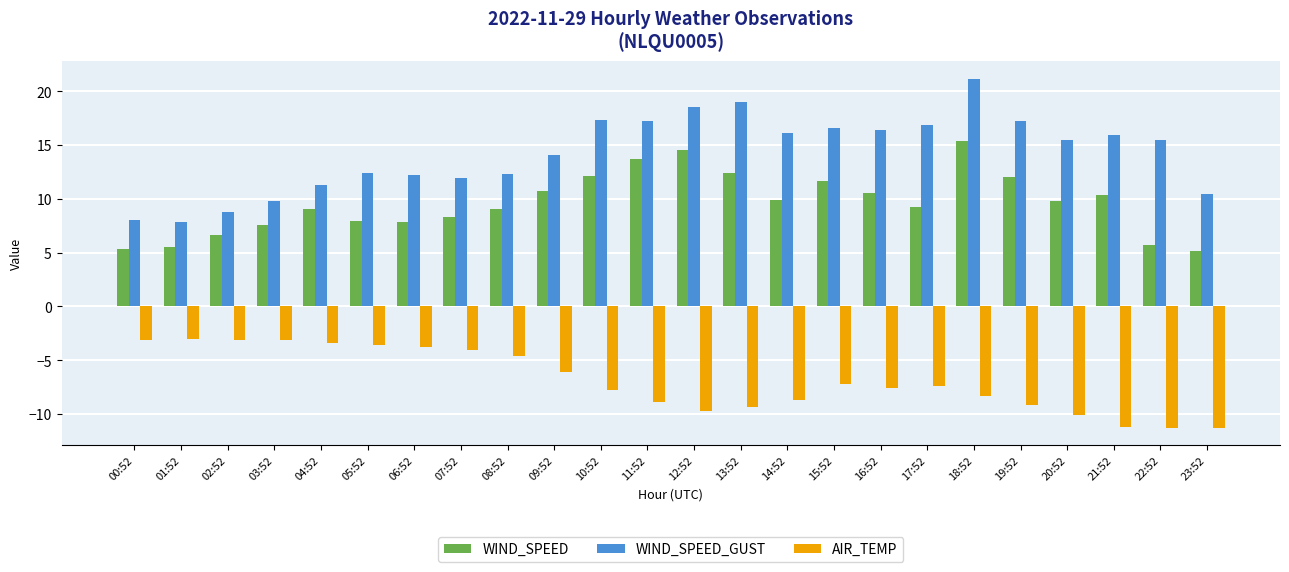

Rank the series at 12:52 from lowest to highest value.

AIR_TEMP, WIND_SPEED, WIND_SPEED_GUST